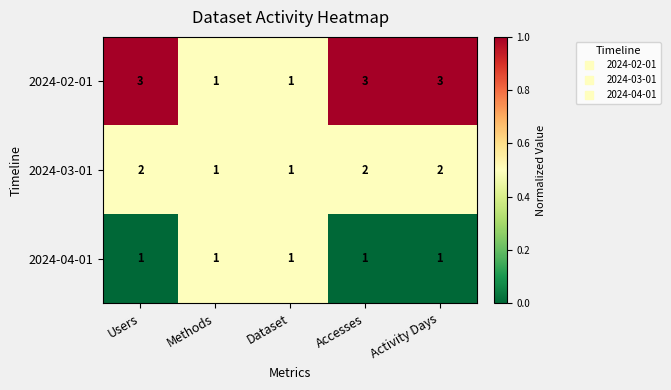

How many values in the 2024-03-01 series are below 2?

2